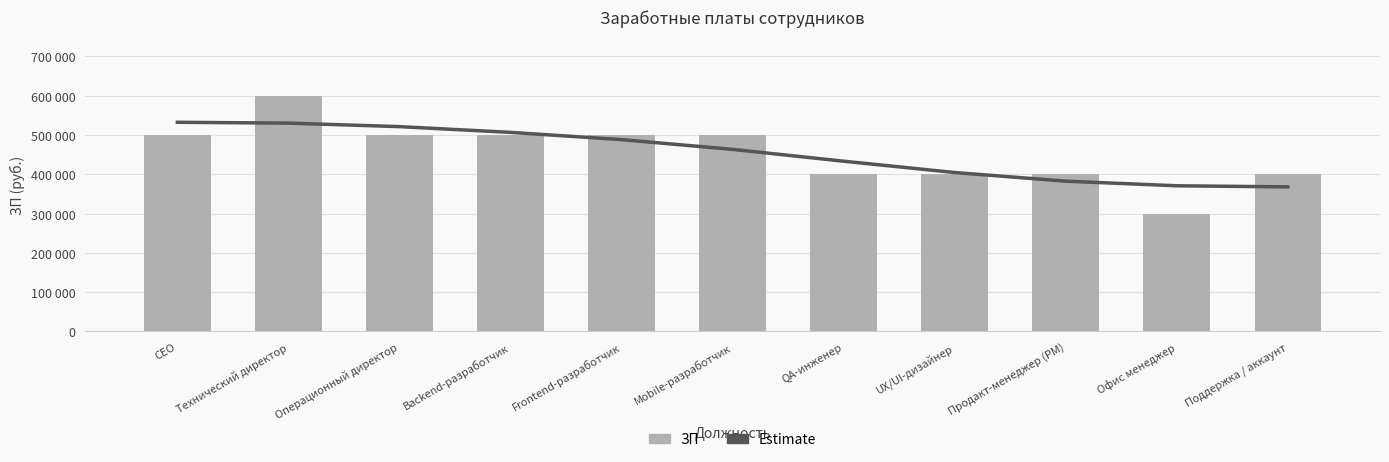

What is the smallest value displayed?

300000